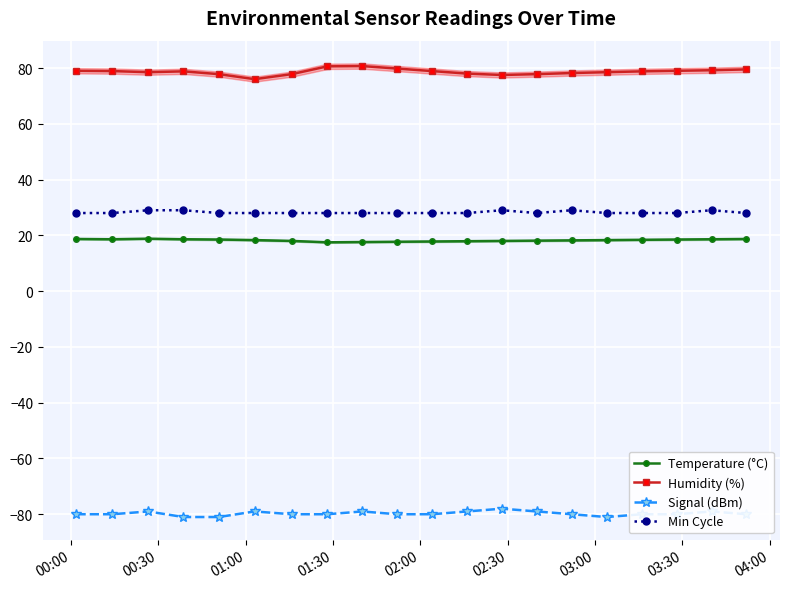

True or false: Humidity (%) has more than 0 points higher than both neighbors.

True